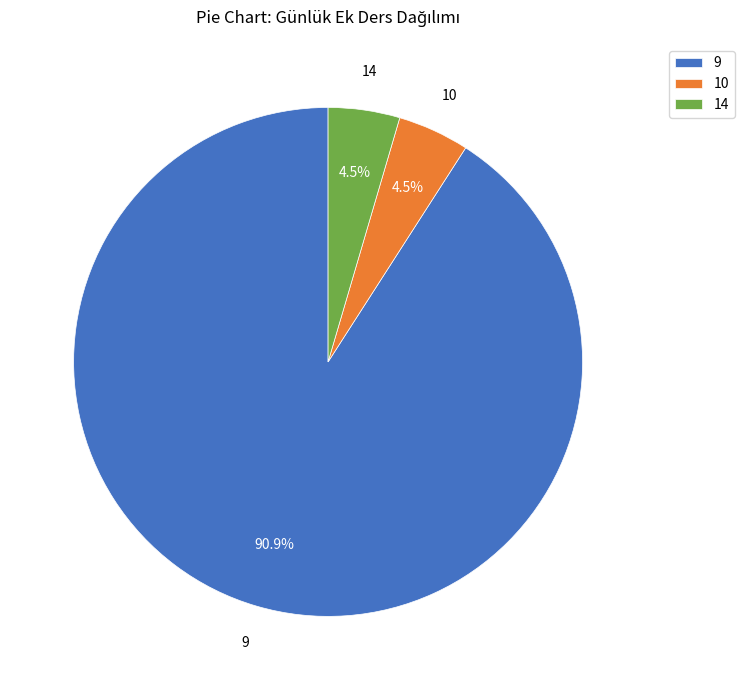

Which category accounts for the majority?

9